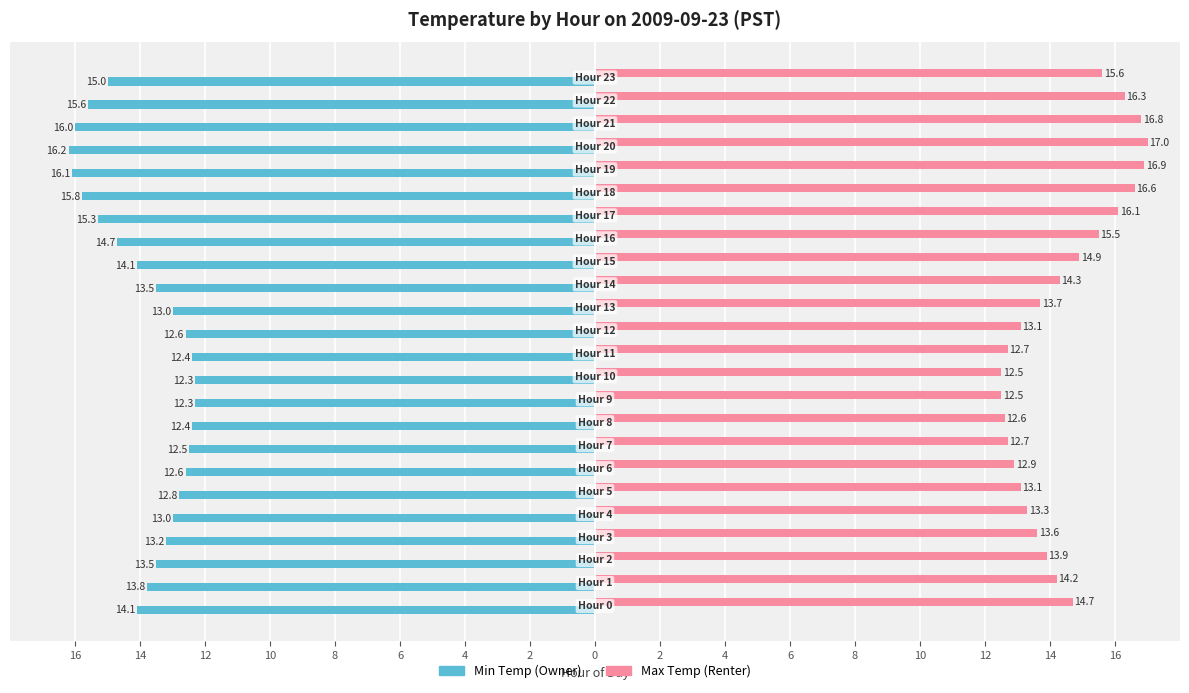

Reading left to right, transcribe all the data shown in this chart.

Min Temp (Owner): -14.1	-13.8	-13.5	-13.2	-13.0	-12.8	-12.6	-12.5	-12.4	-12.3	-12.3	-12.4	-12.6	-13.0	-13.5	-14.1	-14.7	-15.3	-15.8	-16.1	-16.2	-16.0	-15.6	-15.0
Max Temp (Renter): 14.7	14.2	13.9	13.6	13.3	13.1	12.9	12.7	12.6	12.5	12.5	12.7	13.1	13.7	14.3	14.9	15.5	16.1	16.6	16.9	17.0	16.8	16.3	15.6